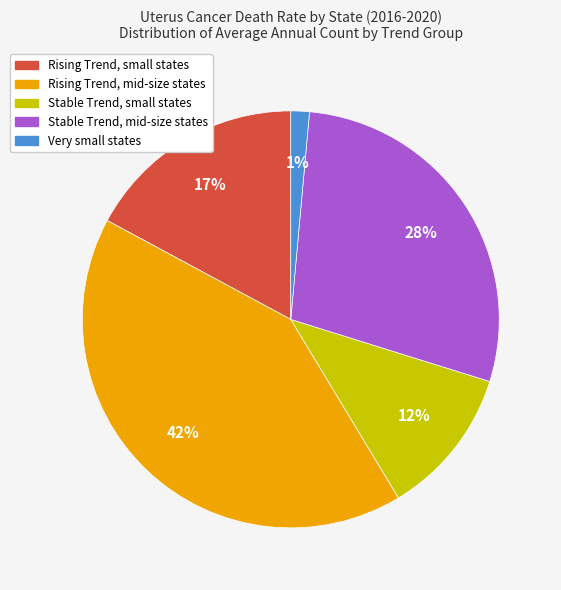

Is there any slice that represents more than half of the pie?

No